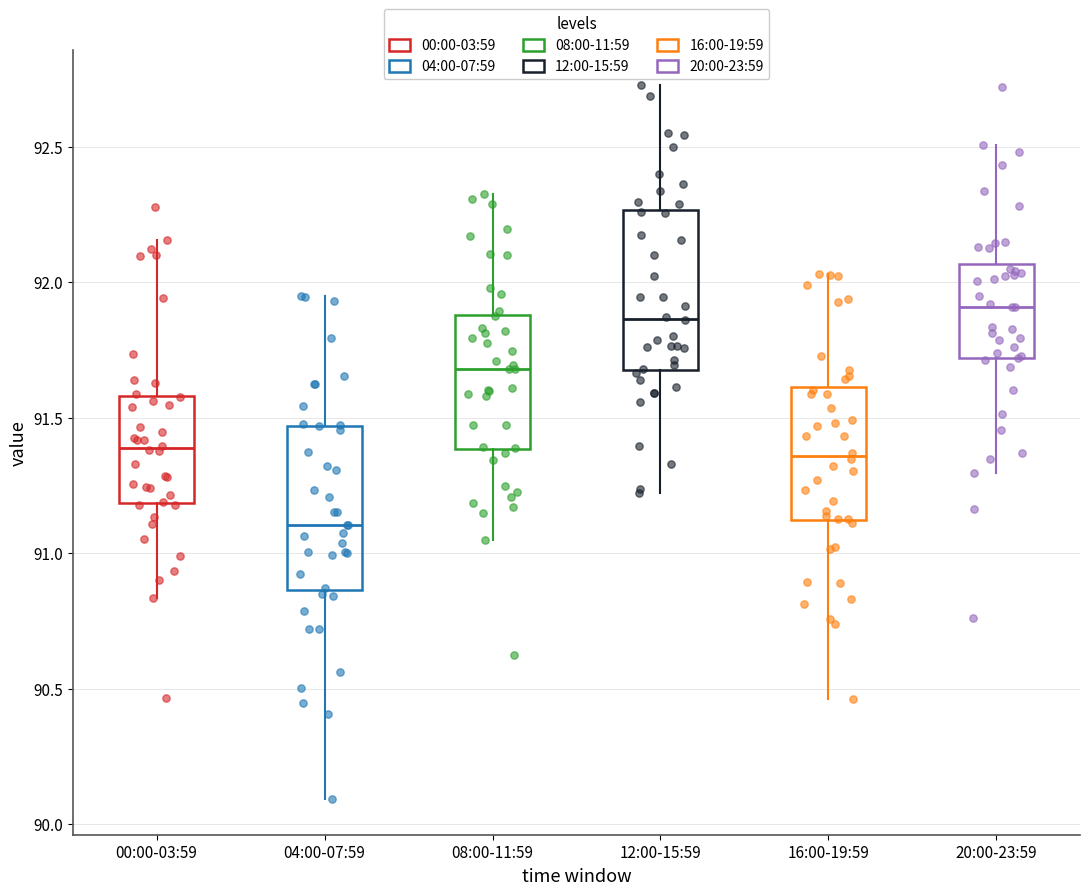

Where is the upper edge of the box for 00:00-03:59 on the y-axis? The values are not printed on the chart, so give them approximately, as read against the axis.

91.60